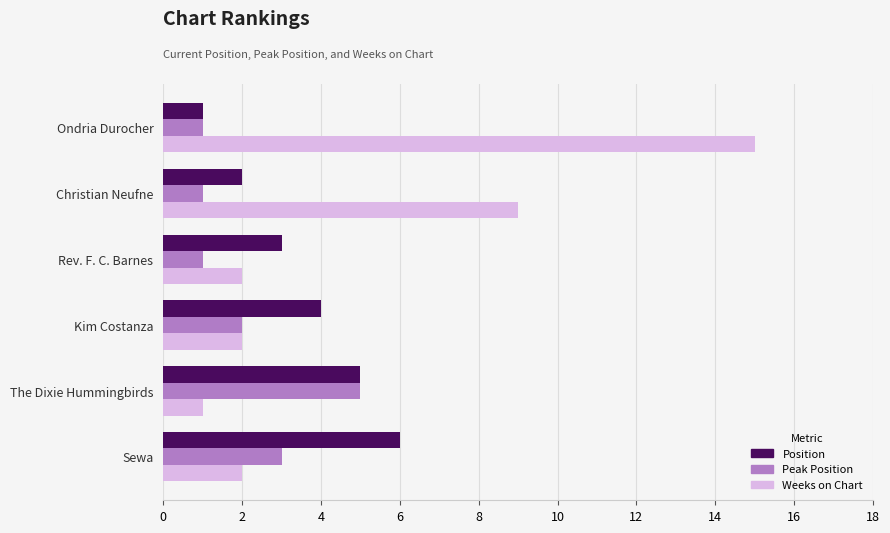

Between Ondria Durocher and The Dixie Hummingbirds, which series saw the biggest shift?

Weeks on Chart